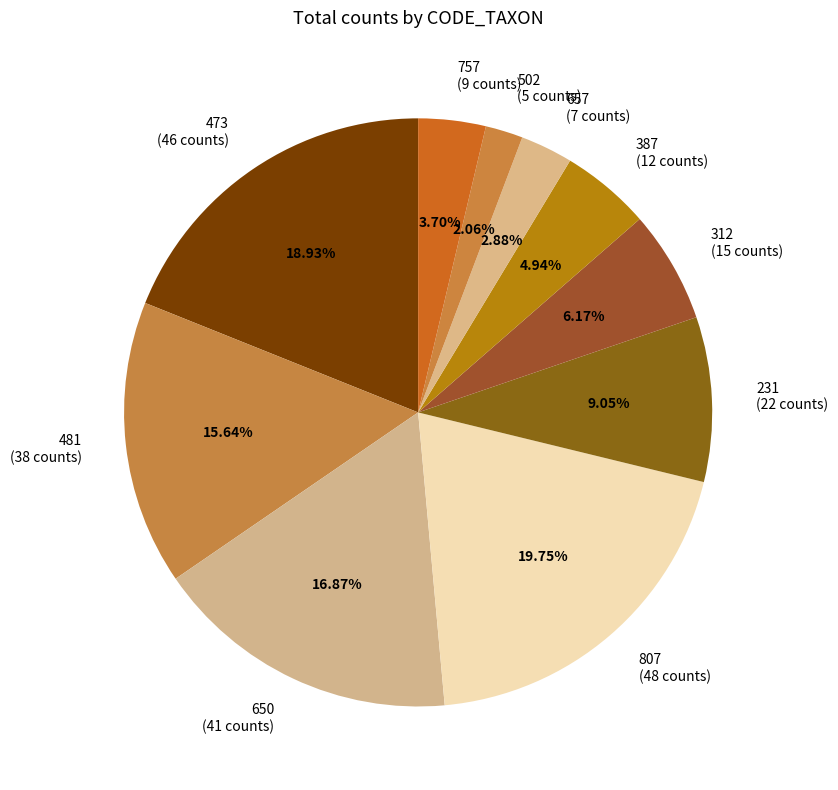

Combined, do 473 (46 counts) and 387 (12 counts) account for over 50%?

No